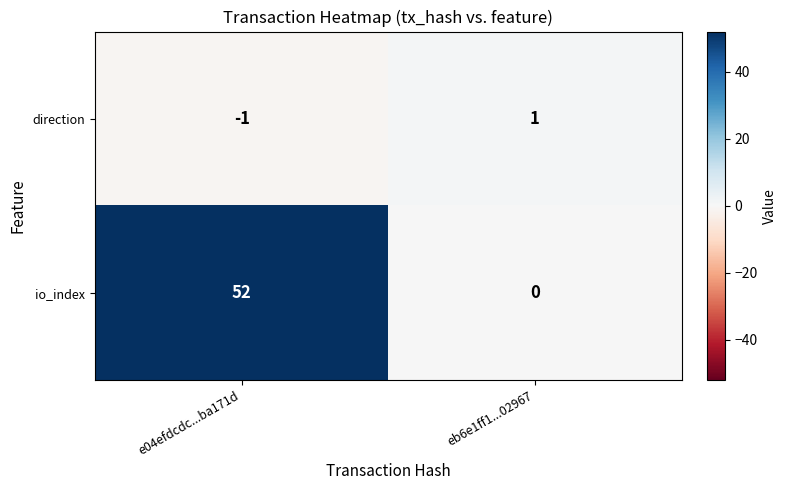

What is the total value across all series at e04efdcdc...ba171d?

51